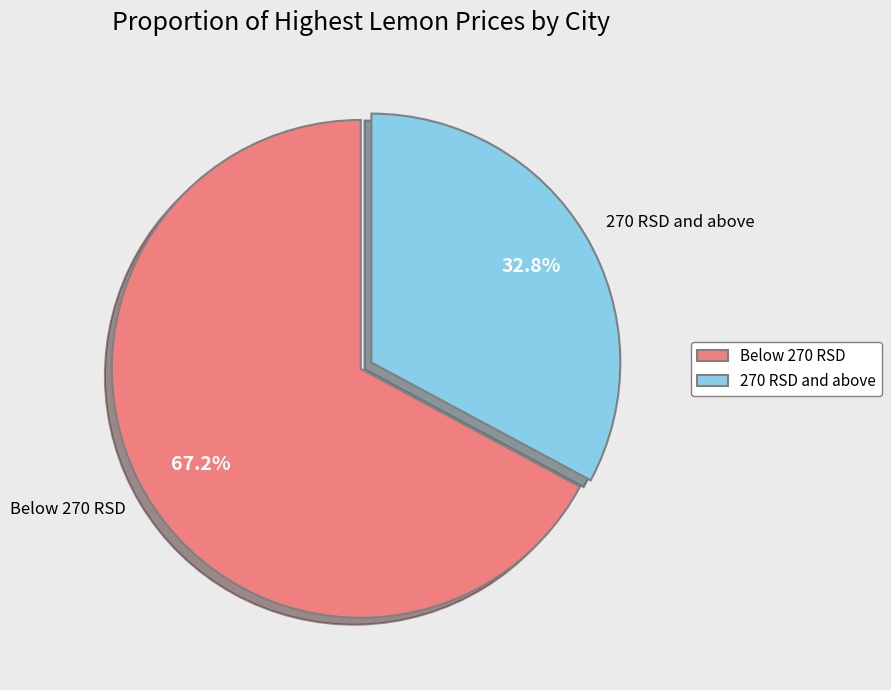

Between 270 RSD and above and Below 270 RSD, which is larger?

Below 270 RSD